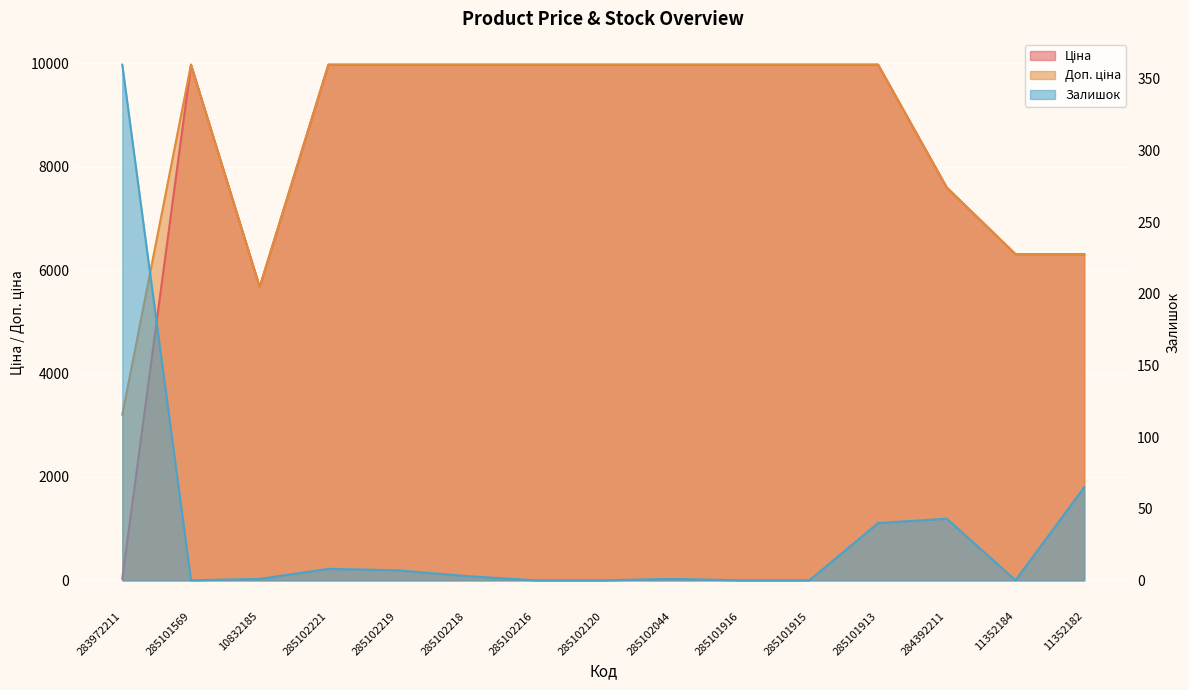

Which series has the largest total across all categories?

Доп. ціна